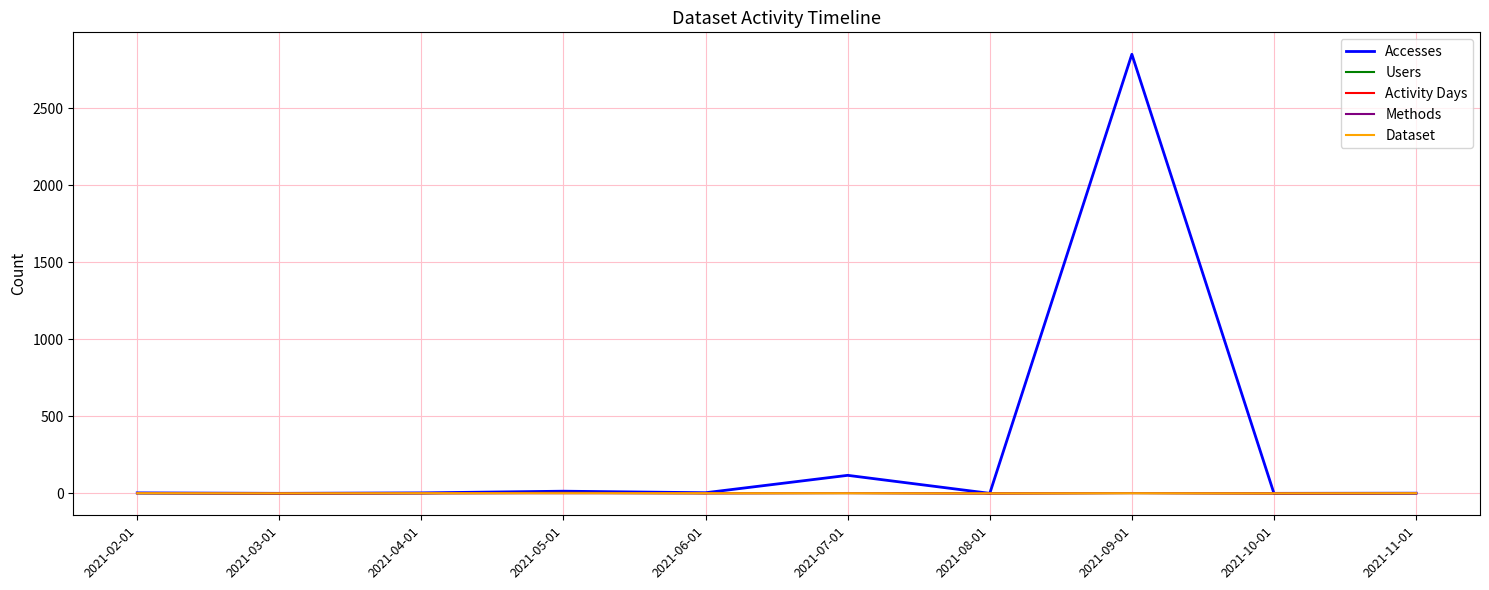

What is the difference between the maximum and minimum values in the Methods series?

2